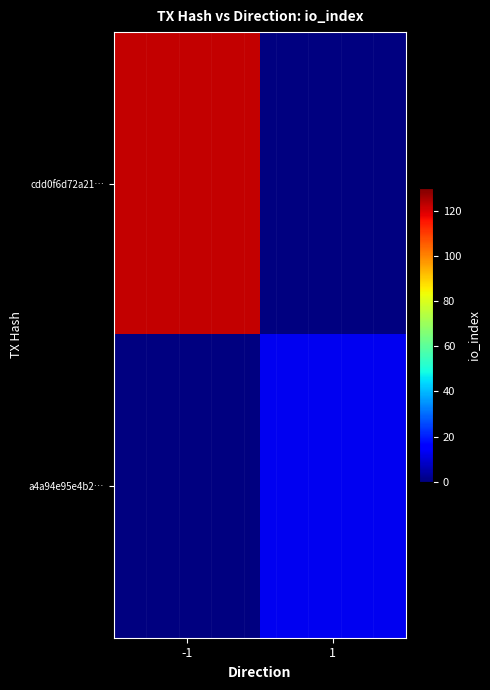

Which series has the largest range (max minus min)?

cdd0f6d72a21…